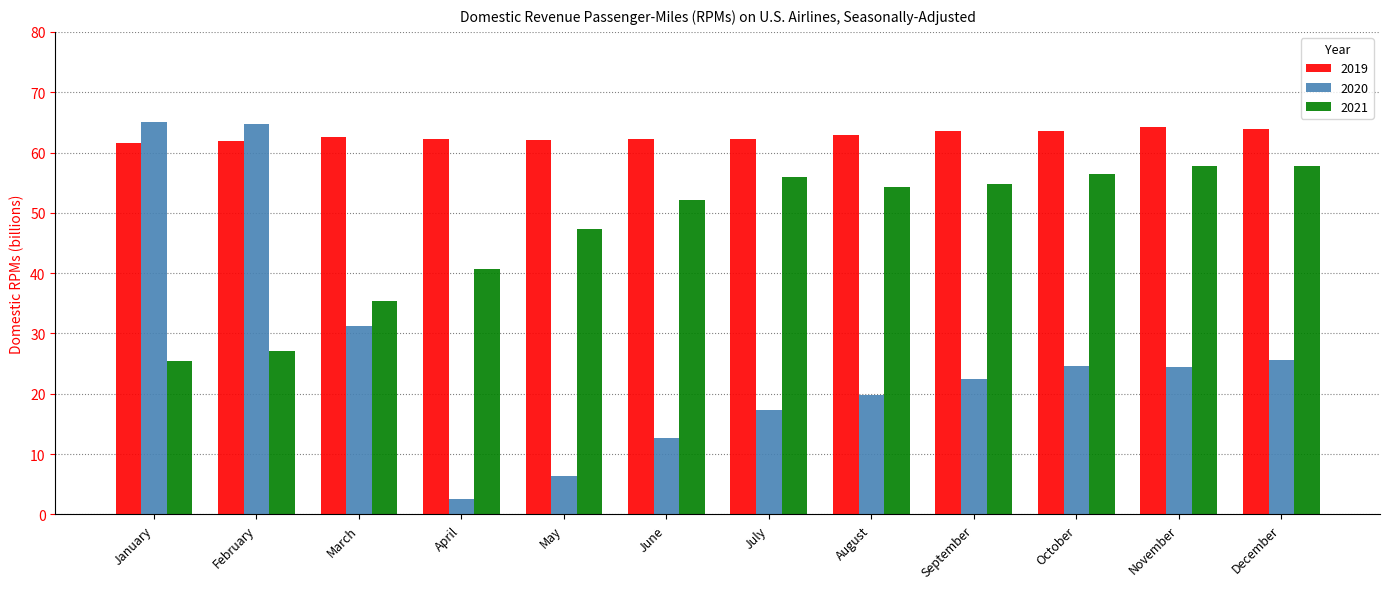

Which label corresponds to the smallest value in the chart?

April